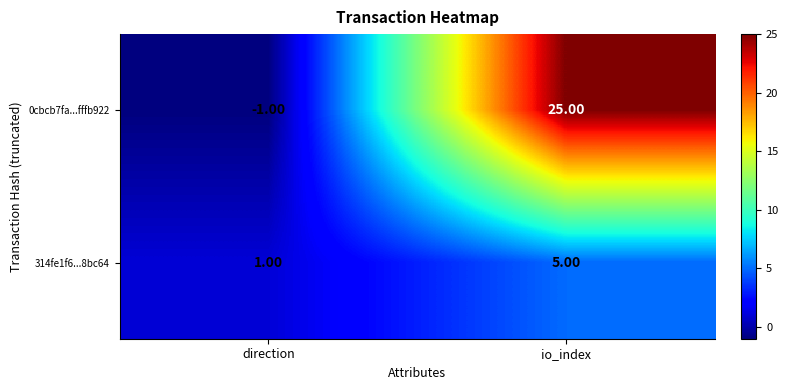

Between direction and io_index, which series saw the biggest shift?

0cbcb7fa...fffb922